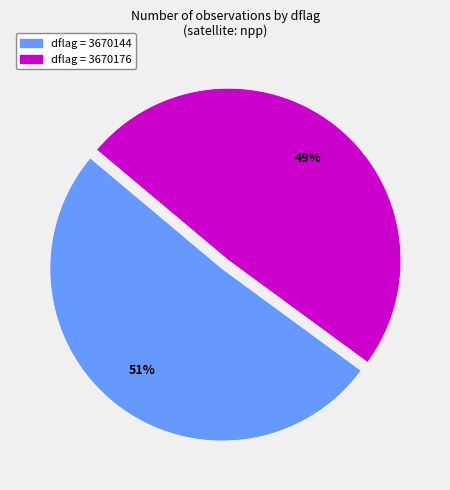

Is there any slice that represents more than half of the pie?

Yes